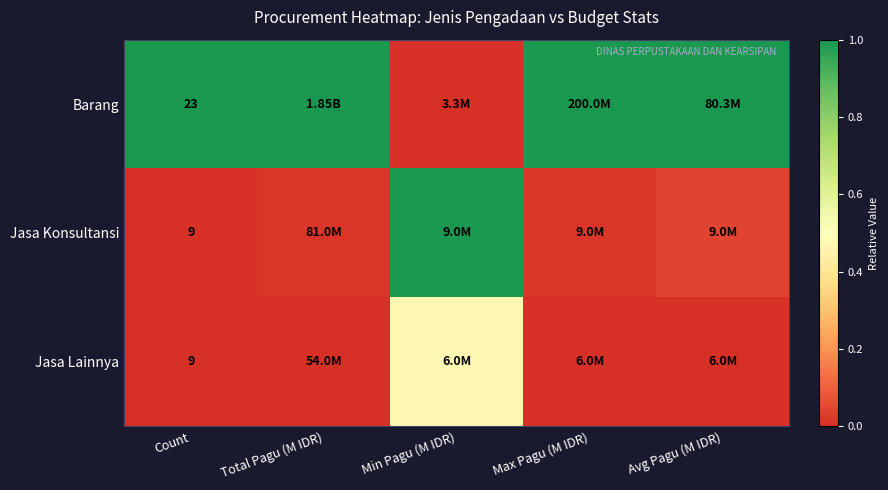

List the series in order of their overall mean, lowest first.

Jasa Lainnya, Jasa Konsultansi, Barang